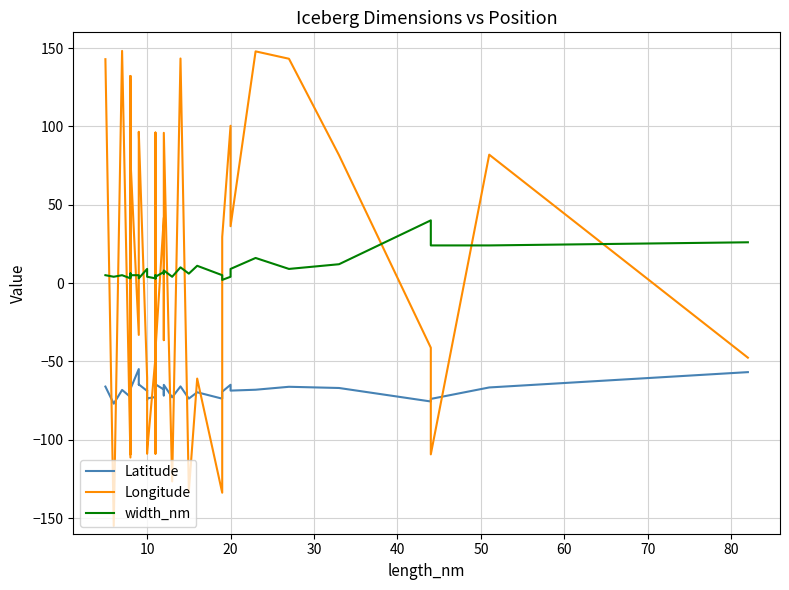

How many interior local valleys does the width_nm series have?

10